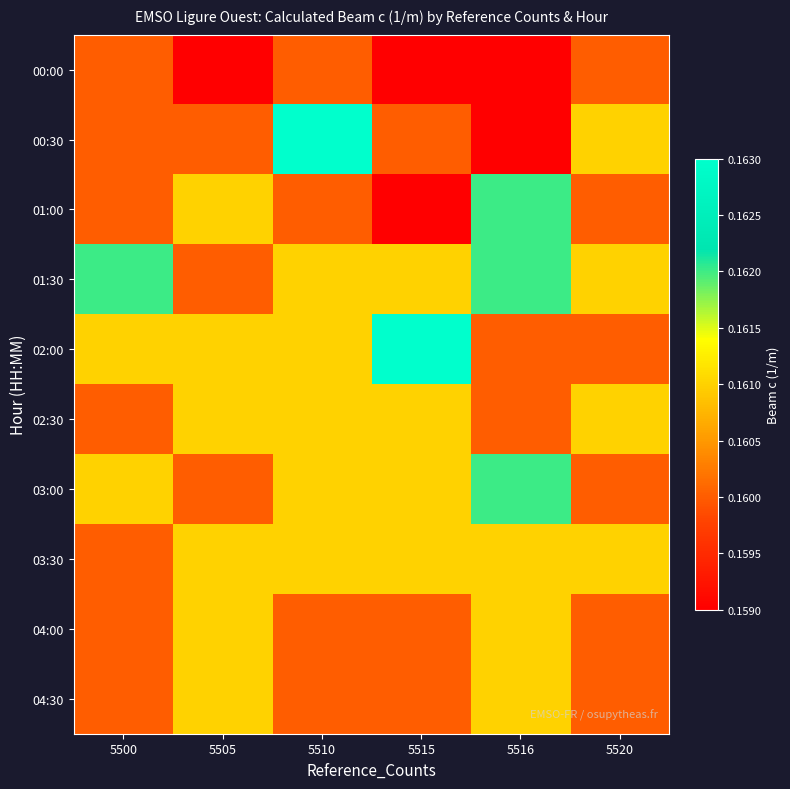

Reading left to right, what are all the values shown in this chart?

00:00: 5500=0.2	5505=0.2	5510=0.2	5515=0.2	5516=0.2	5520=0.2
00:30: 5500=0.2	5505=0.2	5510=0.2	5515=0.2	5516=0.2	5520=0.2
01:00: 5500=0.2	5505=0.2	5510=0.2	5515=0.2	5516=0.2	5520=0.2
01:30: 5500=0.2	5505=0.2	5510=0.2	5515=0.2	5516=0.2	5520=0.2
02:00: 5500=0.2	5505=0.2	5510=0.2	5515=0.2	5516=0.2	5520=0.2
02:30: 5500=0.2	5505=0.2	5510=0.2	5515=0.2	5516=0.2	5520=0.2
03:00: 5500=0.2	5505=0.2	5510=0.2	5515=0.2	5516=0.2	5520=0.2
03:30: 5500=0.2	5505=0.2	5510=0.2	5515=0.2	5516=0.2	5520=0.2
04:00: 5500=0.2	5505=0.2	5510=0.2	5515=0.2	5516=0.2	5520=0.2
04:30: 5500=0.2	5505=0.2	5510=0.2	5515=0.2	5516=0.2	5520=0.2